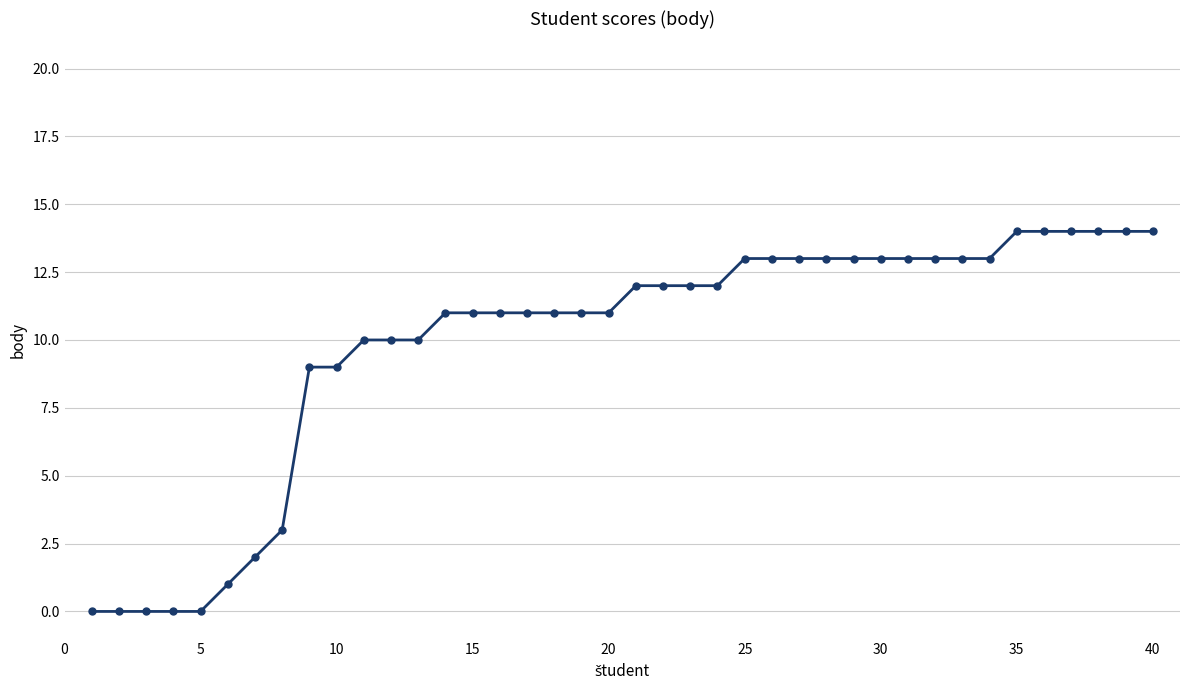

What is the difference between the maximum and minimum values?

14